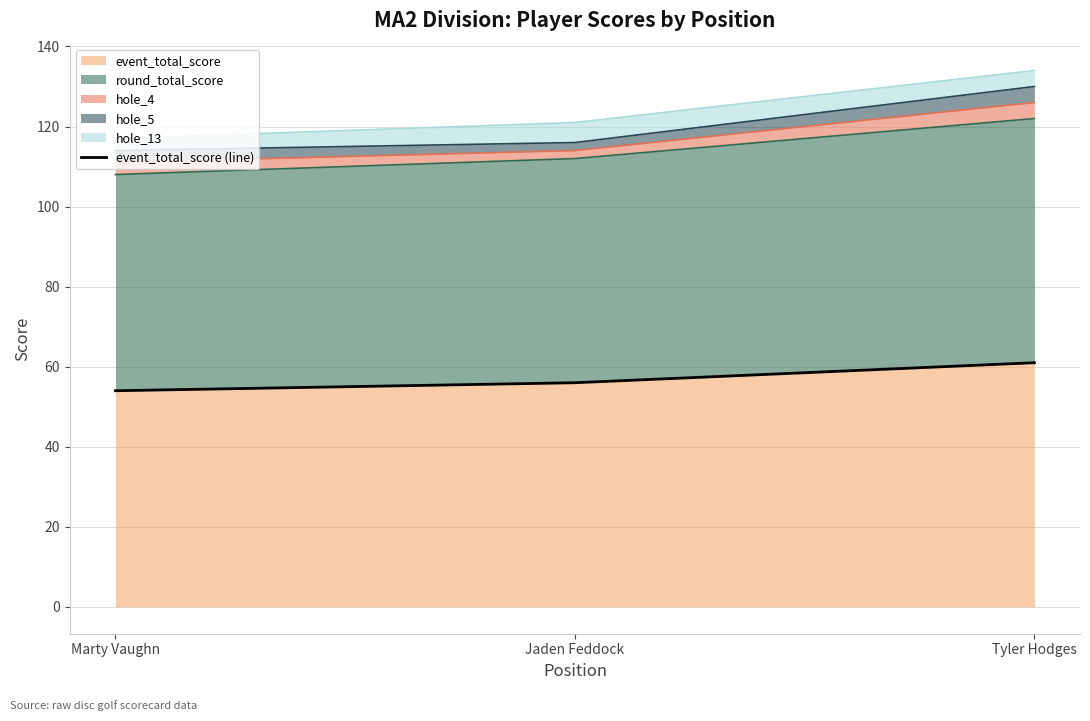

What is the label of the 1st point from the left?

Marty Vaughn